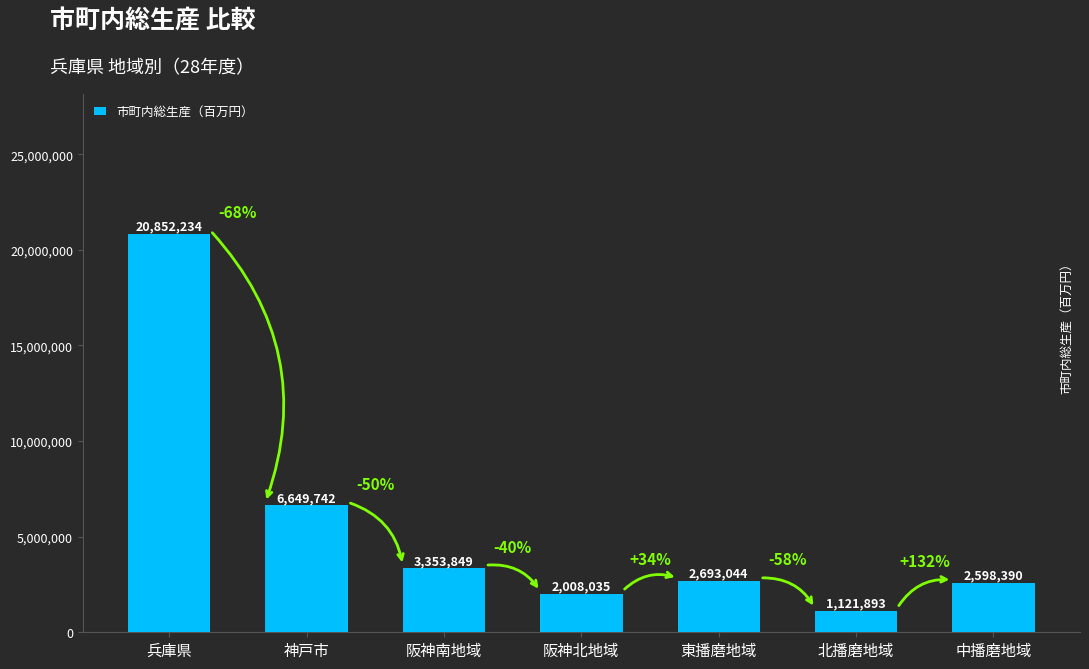

Which category has the highest value across all series?

兵庫県